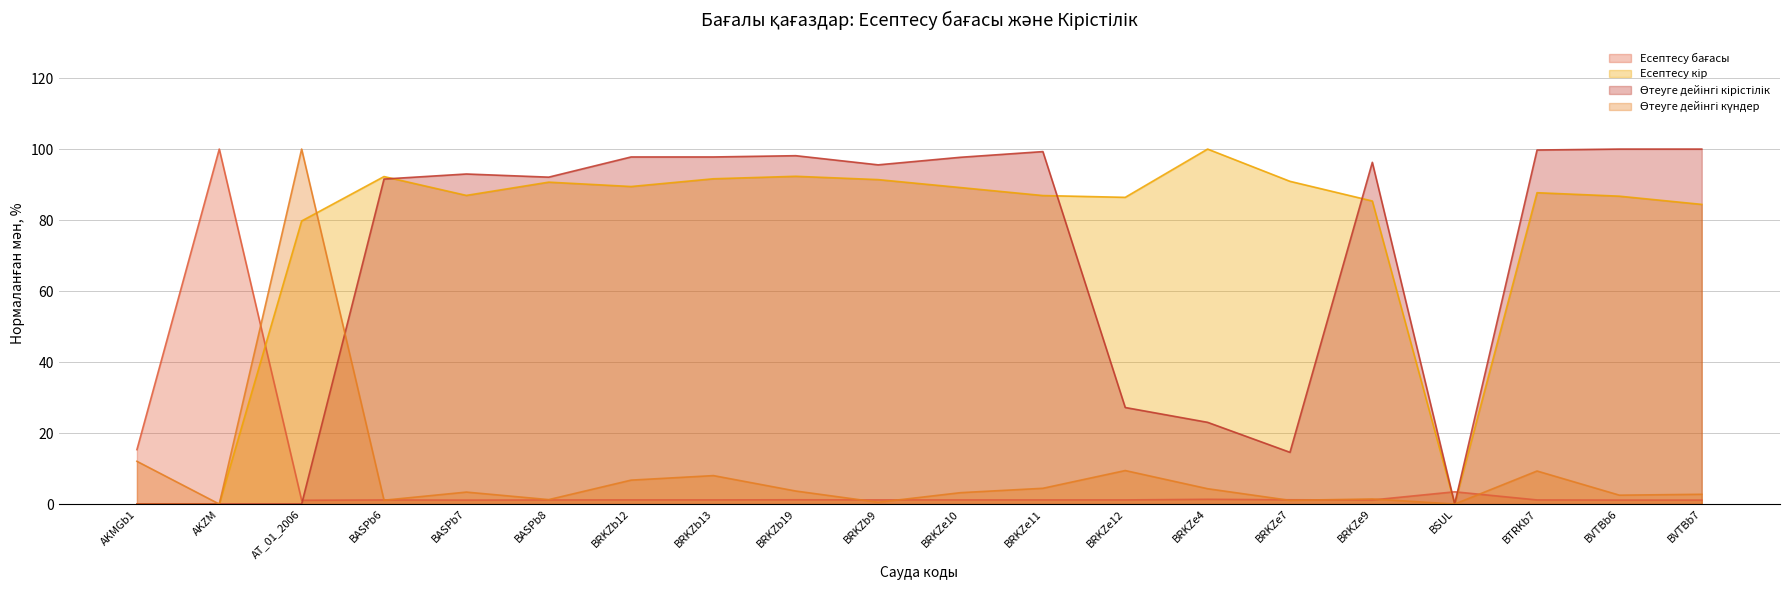

What is the total value across all series at AT_01_2006?

180.8